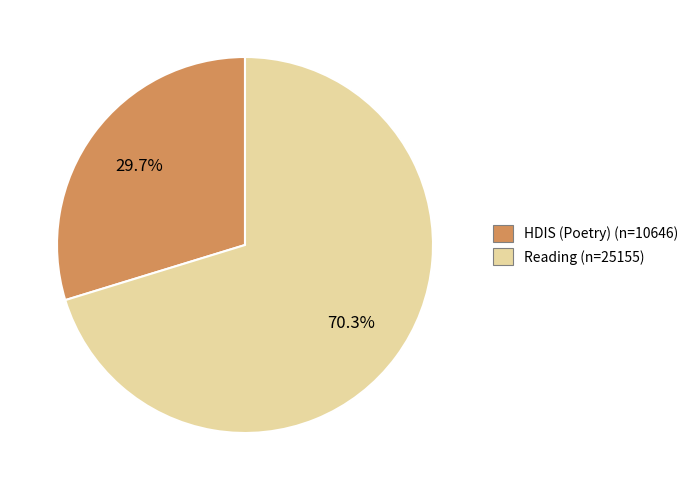

Is there a majority slice in this chart?

Yes